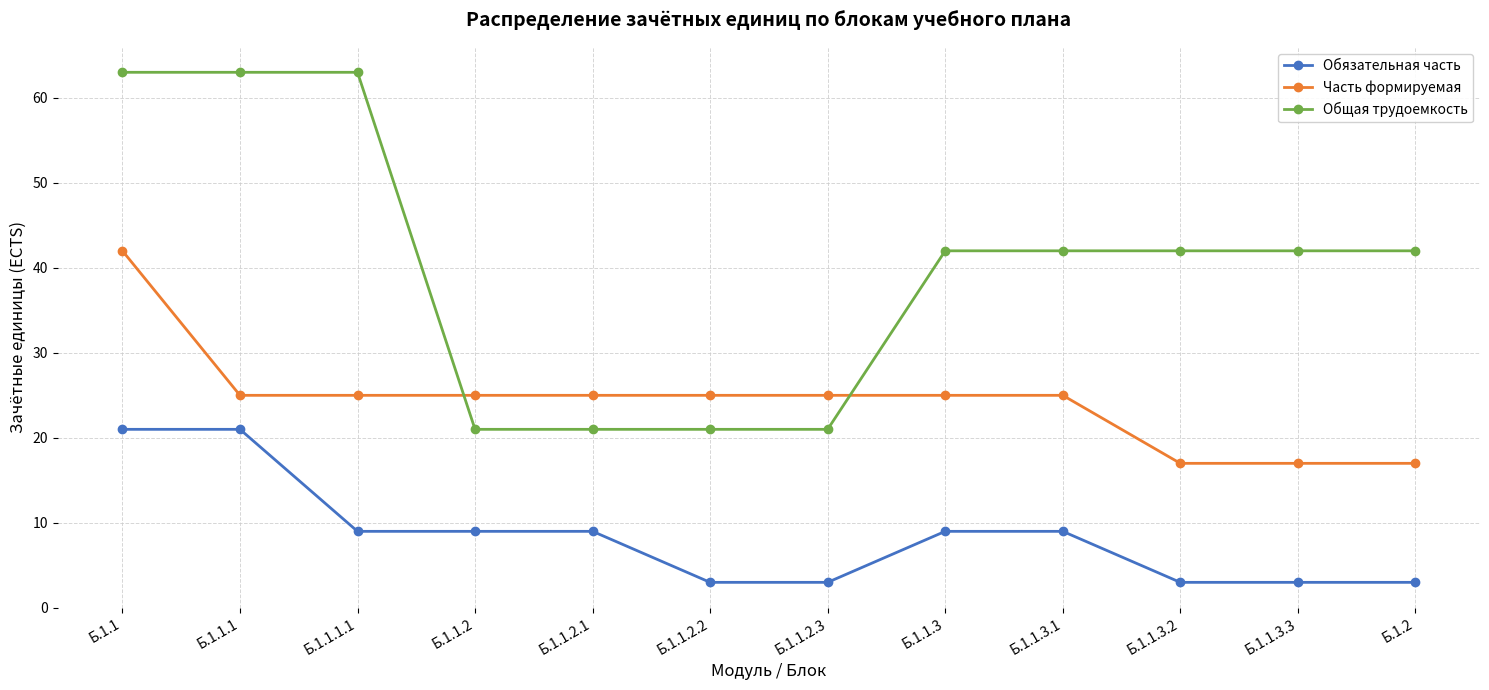

What is the greatest value displayed?

63